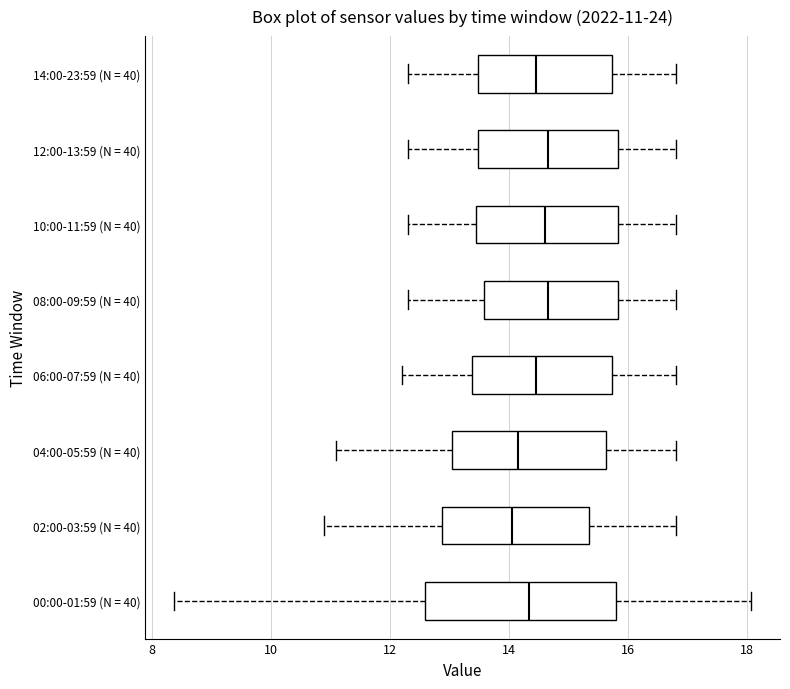

Comparing the boxes themselves (not the whiskers), which one is the widest?

00:00-01:59 (N = 40)